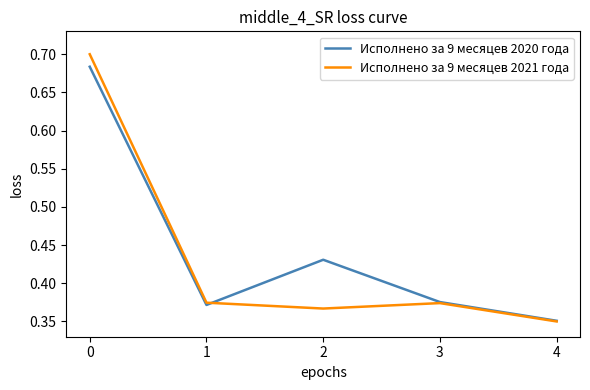

Rank the series by their maximum value, from lowest to highest.

Исполнено за 9 месяцев 2020 года, Исполнено за 9 месяцев 2021 года